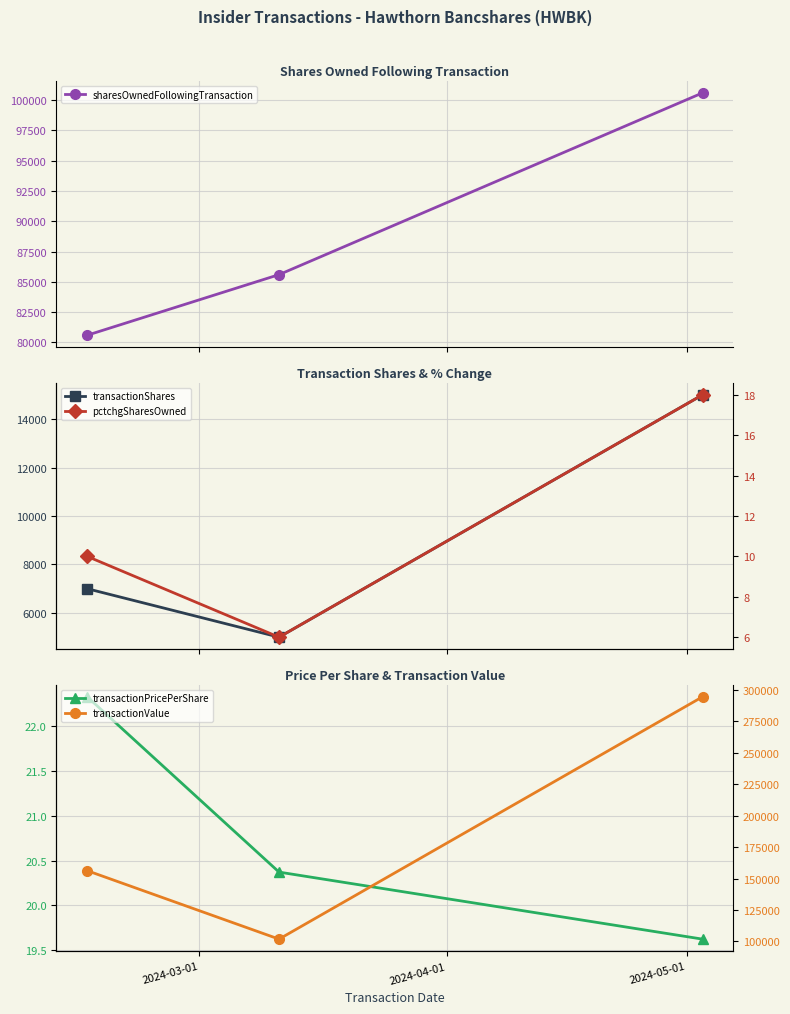

What is the highest value of the sharesOwnedFollowingTransaction series?

100592